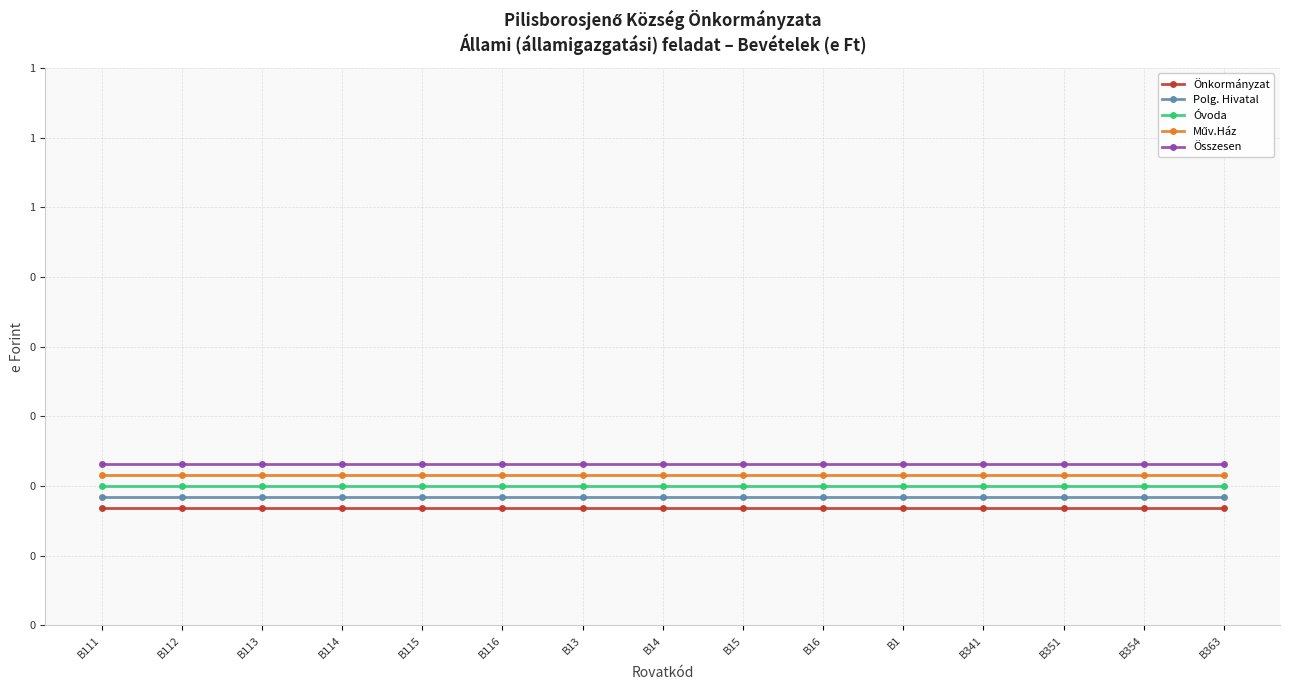

Which category has the highest value across all series?

B111